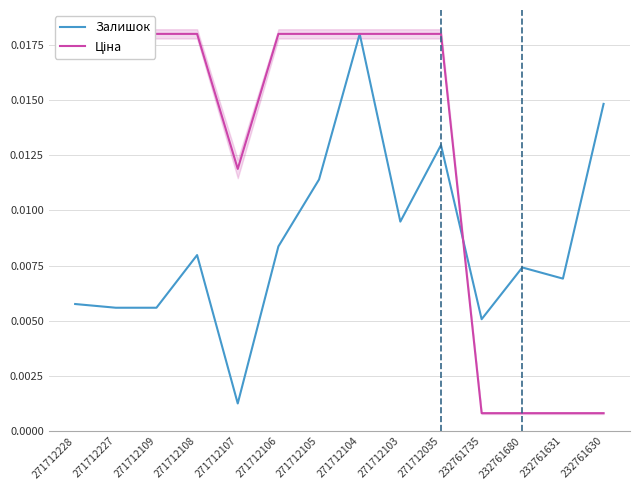

The Залишок series shows 0.0 at 271712035. True or false?

False